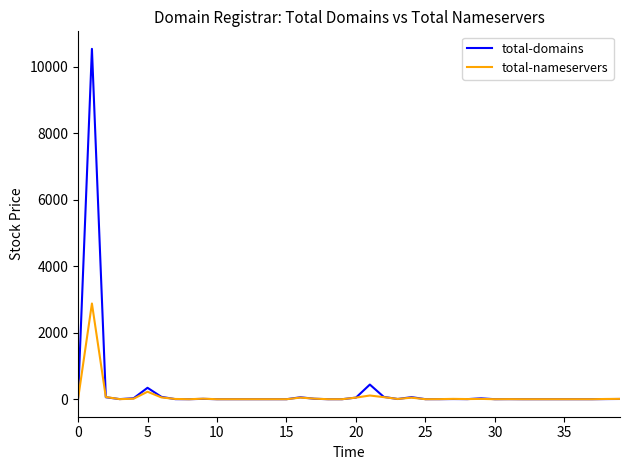

List the series in order of their peak value, lowest first.

total-nameservers, total-domains